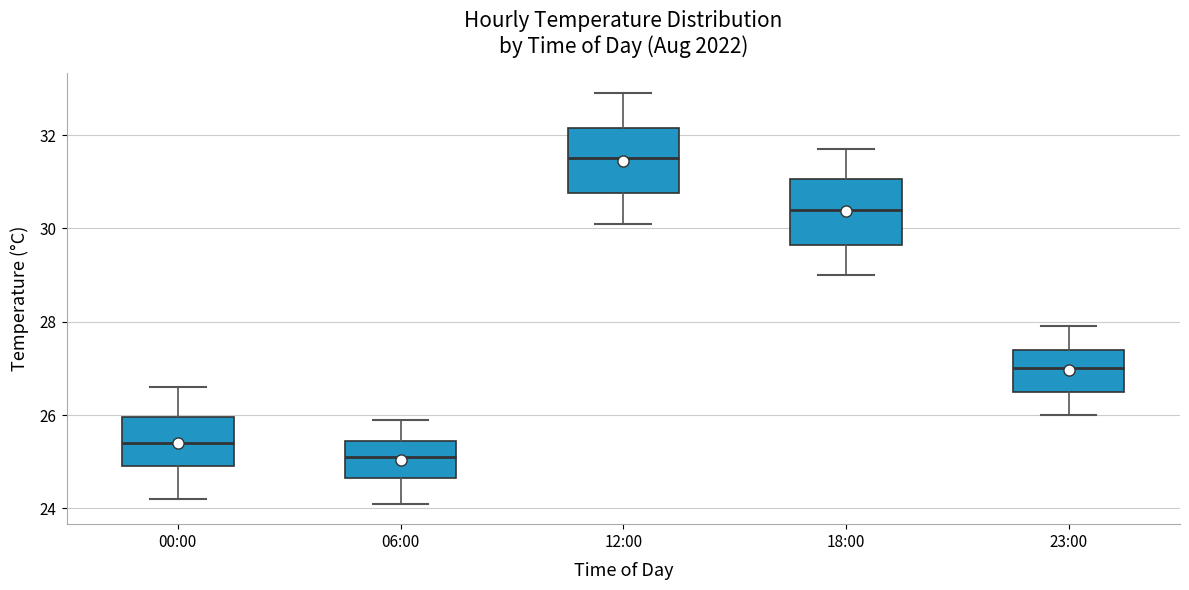

Reading left to right, read every box against the y-axis: the position of its median line, the range the box covers, and the ends of its whiskers. The values are not printed on the chart, so give them approximately, as read against the axis.

00:00: median 25.4, box 25.0 to 26.0, whiskers 24.2 to 26.6
06:00: median 25.2, box 24.6 to 25.4, whiskers 24.2 to 26.0
12:00: median 31.6, box 30.8 to 32.2, whiskers 30.2 to 33.0
18:00: median 30.4, box 29.6 to 31.0, whiskers 29.0 to 31.8
23:00: median 27.0, box 26.6 to 27.4, whiskers 26.0 to 28.0